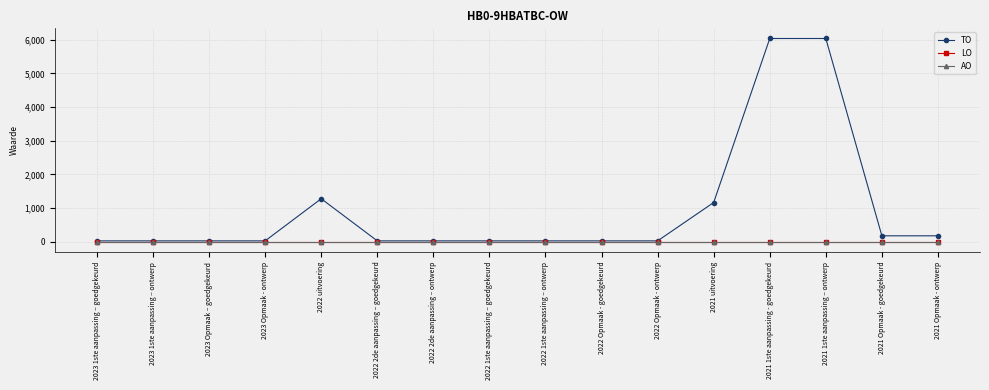

Does the chart have visible grid lines?

Yes